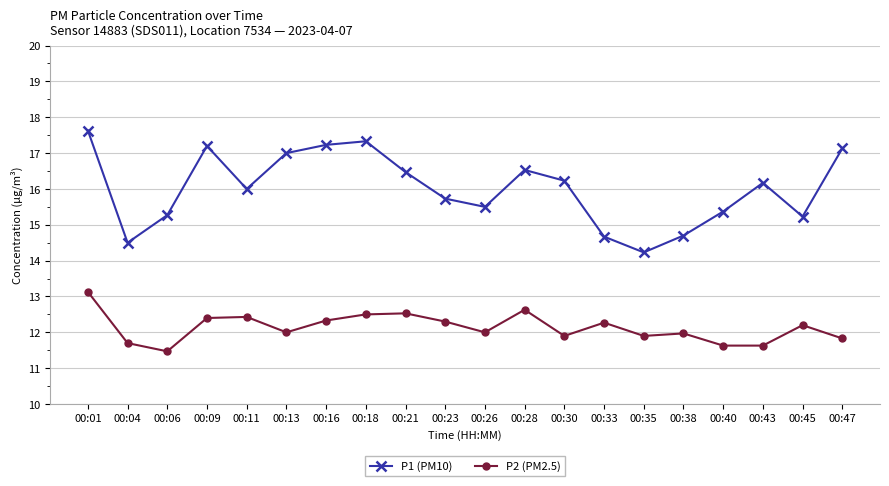

What is the value of the P1 (PM10) point at the 12th from the left?

16.5